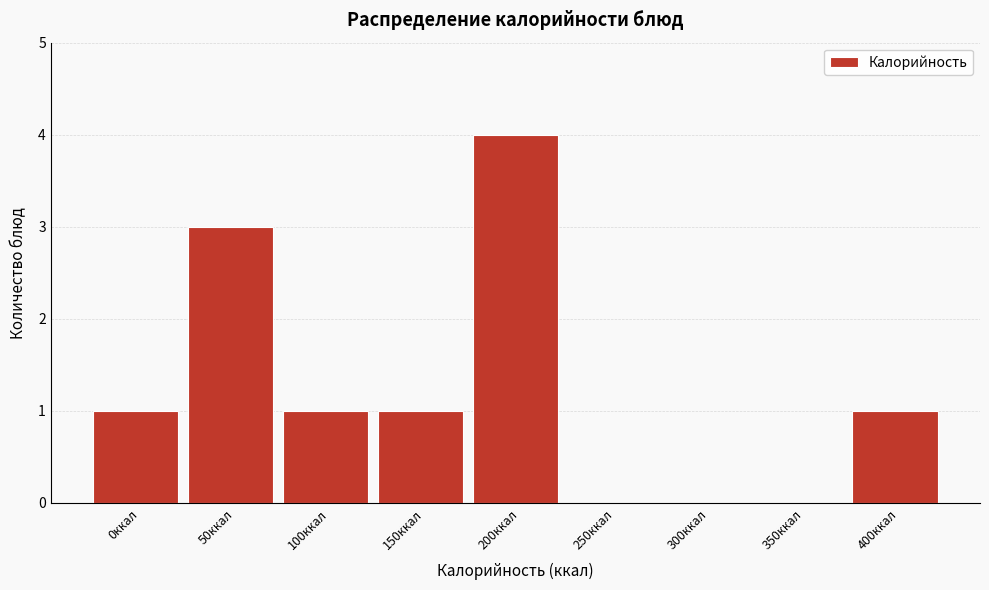

Reading left to right, transcribe all the data shown in this chart.

0ккал=1	50ккал=3	100ккал=1	150ккал=1	200ккал=4	250ккал=0	300ккал=0	350ккал=0	400ккал=1